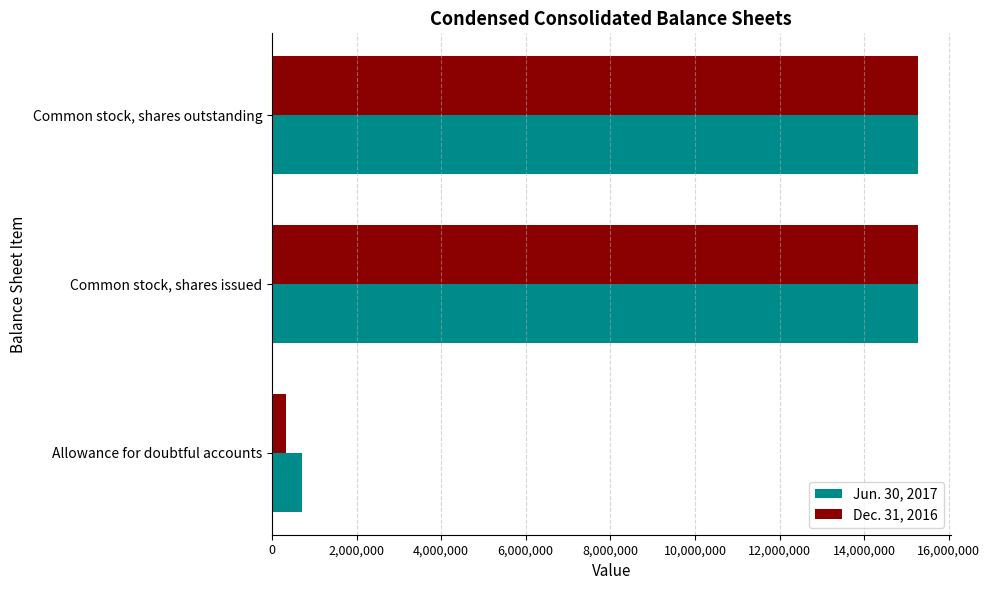

What is the sum of all Dec. 31, 2016 values?

30878728